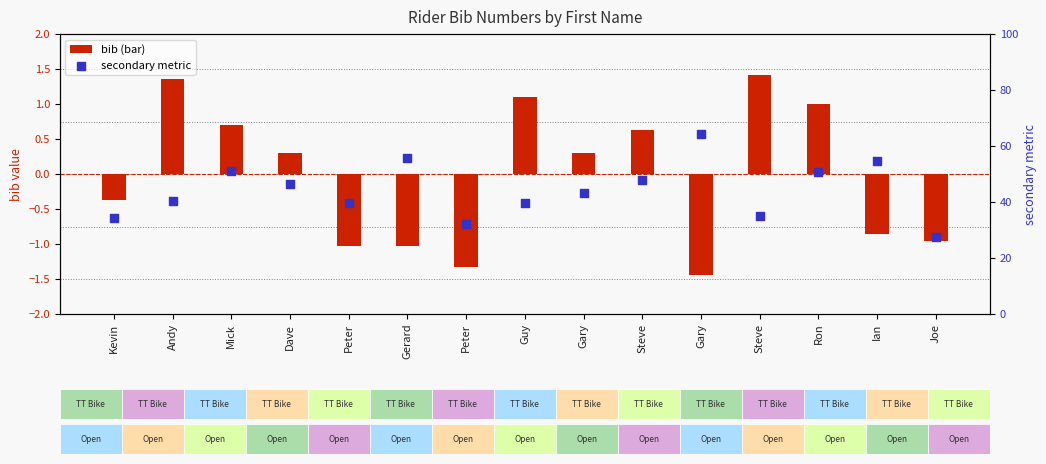

Which series has the largest Y range (max minus min)?

secondary metric